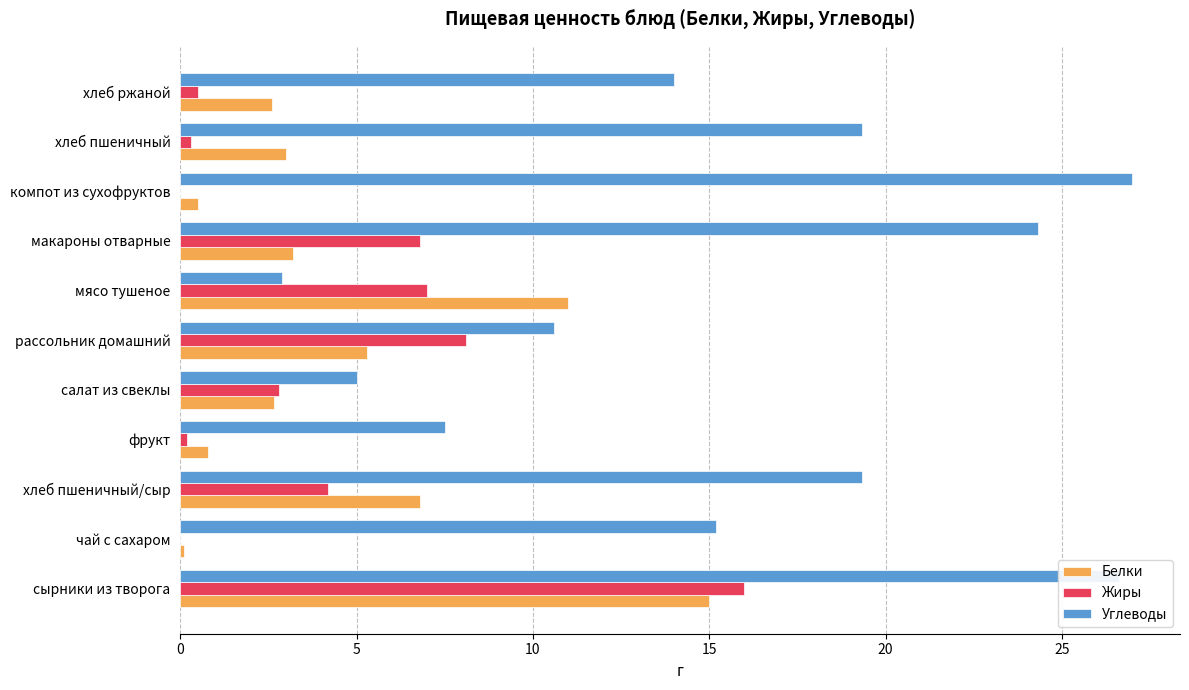

Which series has the largest total across all categories?

Углеводы